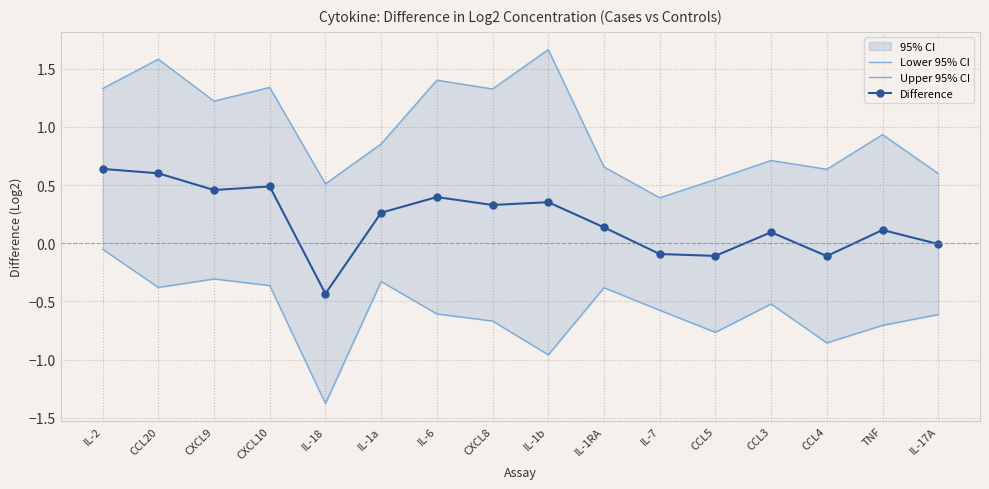

What is the spread (max minus min) of values at CXCL10?

1.7